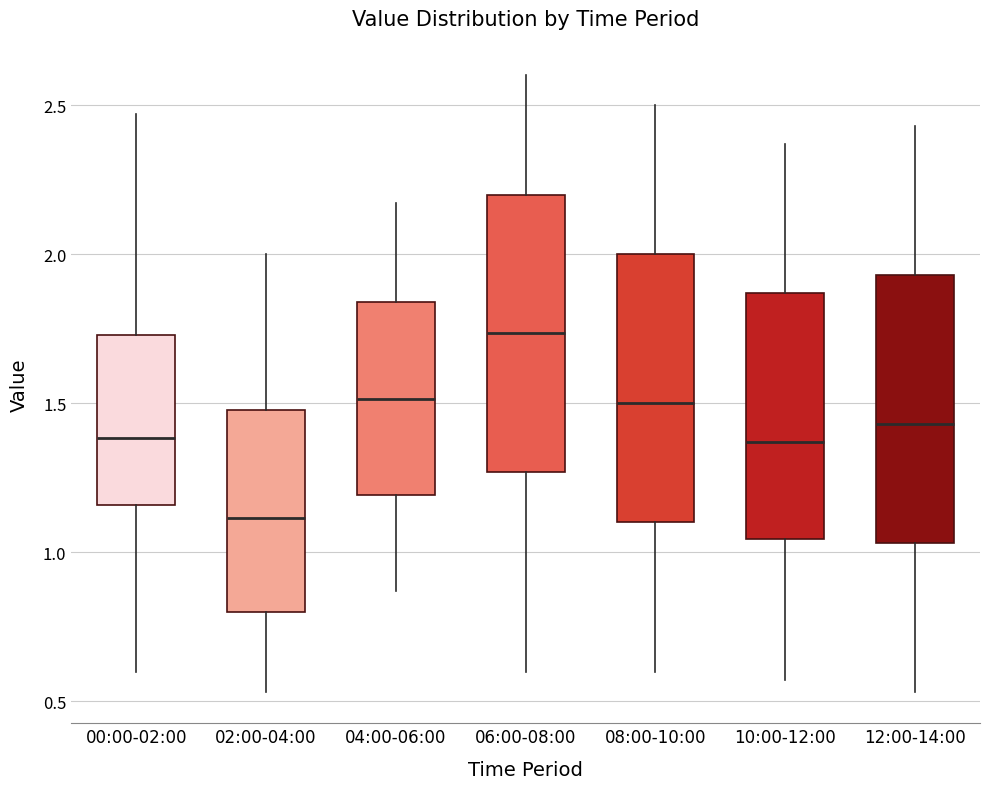

Reading left to right, transcribe this box plot: for each box, give where its median line is, the range the box spans, and where its two whiskers end, as read against the y-axis. The values are not printed on the chart, so give them approximately, as read against the axis.

00:00-02:00: median 1.40, box 1.15 to 1.75, whiskers 0.60 to 2.45
02:00-04:00: median 1.10, box 0.80 to 1.50, whiskers 0.55 to 2.00
04:00-06:00: median 1.50, box 1.20 to 1.85, whiskers 0.85 to 2.15
06:00-08:00: median 1.75, box 1.25 to 2.20, whiskers 0.60 to 2.60
08:00-10:00: median 1.50, box 1.10 to 2.00, whiskers 0.60 to 2.50
10:00-12:00: median 1.35, box 1.05 to 1.85, whiskers 0.55 to 2.35
12:00-14:00: median 1.45, box 1.05 to 1.95, whiskers 0.55 to 2.45